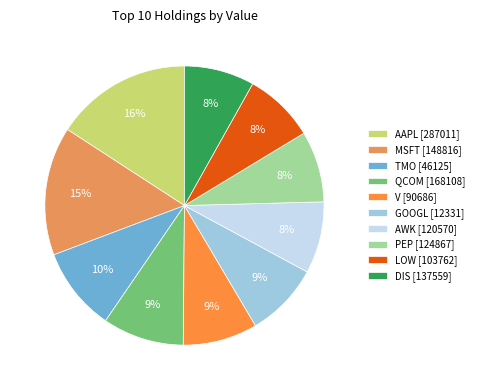

Does LOW [103762] represent more than half of the total?

No